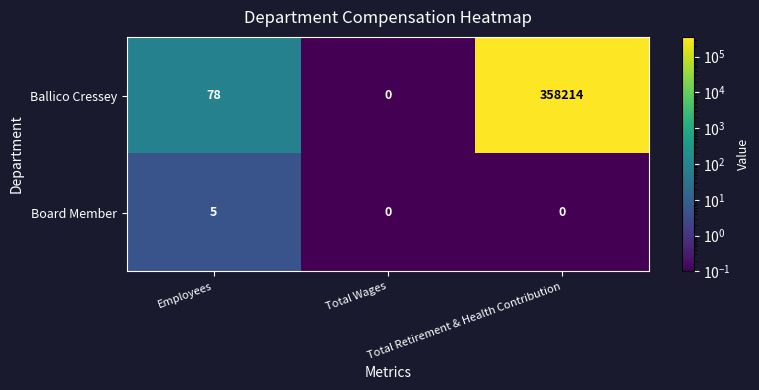

What is the spread (max minus min) of values at Employees?

73